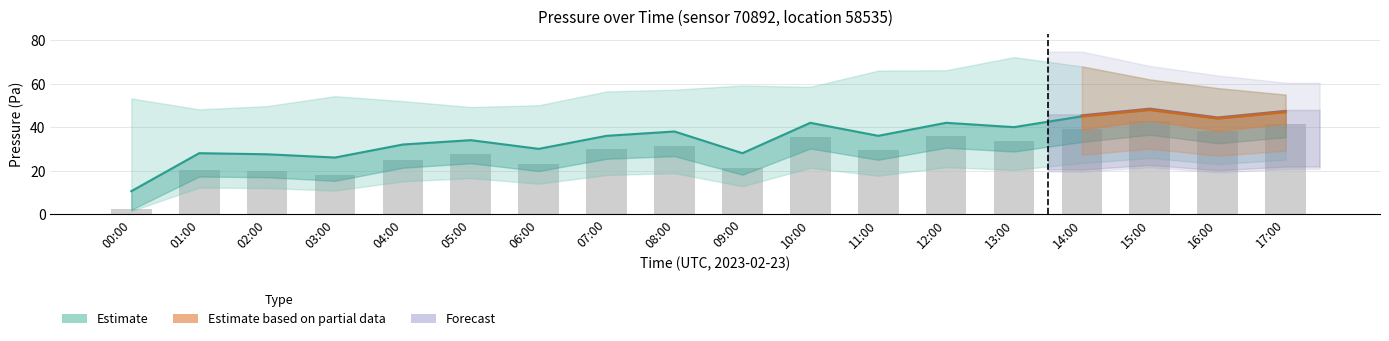

Reading left to right, list all the values displayed in this chart.

2.3	20.3	19.9	18.0	25.1	27.5	23.2	29.9	31.3	21.3	35.5	29.4	35.9	33.8	39.0	43.0	38.3	41.6